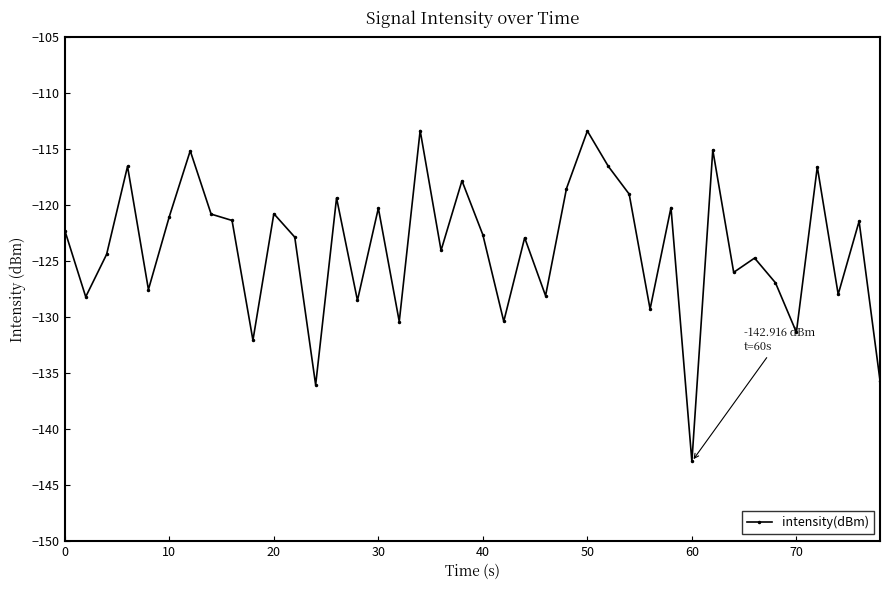

True or false: there are more than 1 points higher than both neighbors.

True